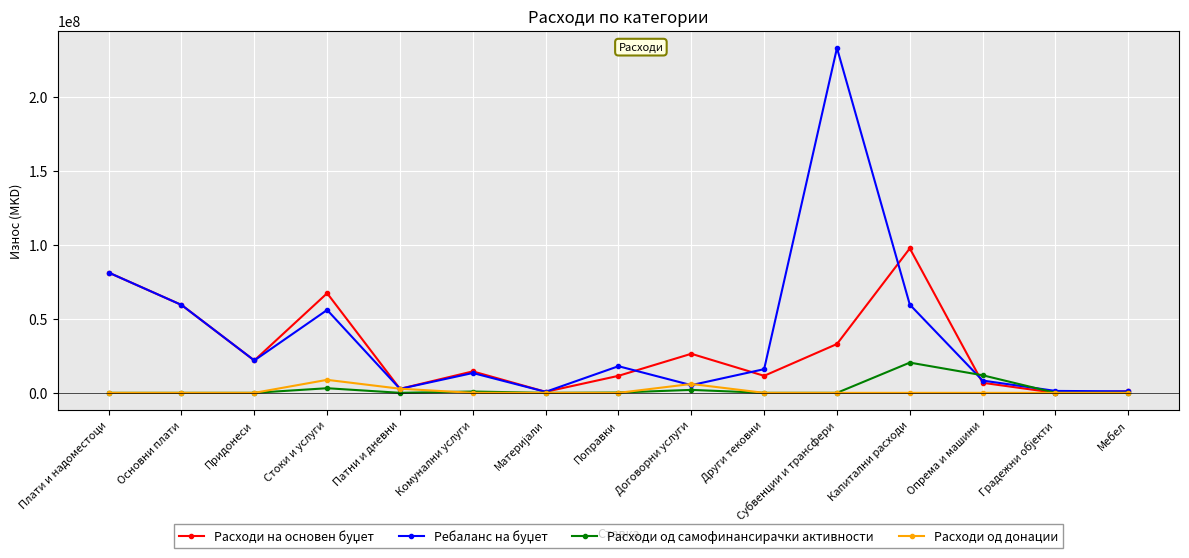

What is the label of the 10th point from the right?

Комунални услуги